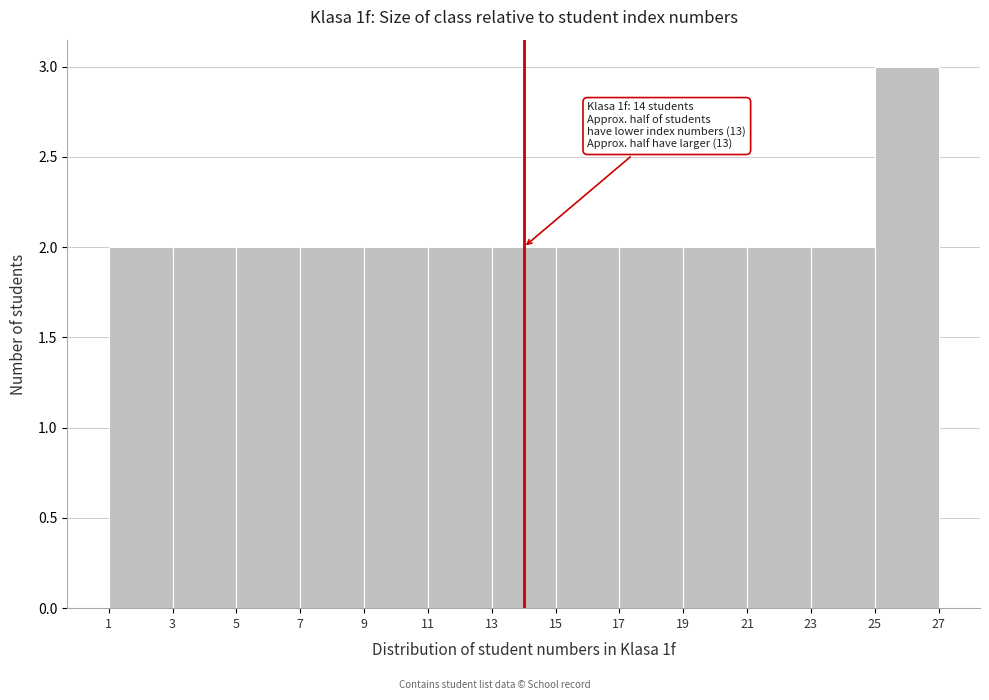

Which range on the x-axis has the tallest bar?

25 to 27